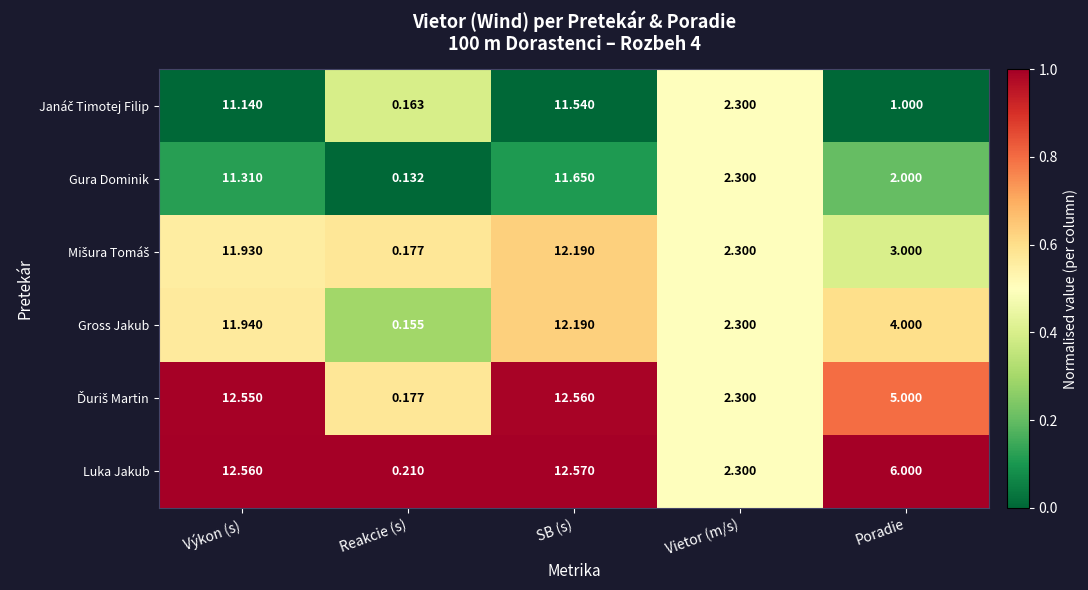

List the labels in order of Gross Jakub value, largest first.

SB (s), Výkon (s), Poradie, Vietor (m/s), Reakcie (s)